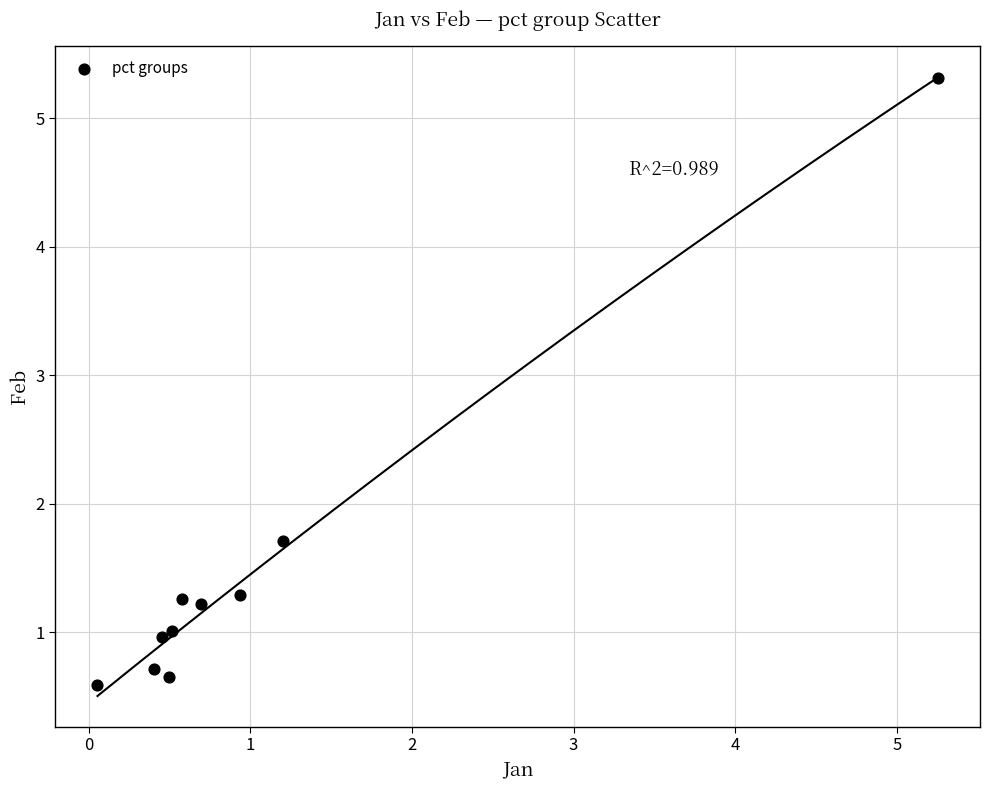

What is the range of Y values (max minus min)?

4.7